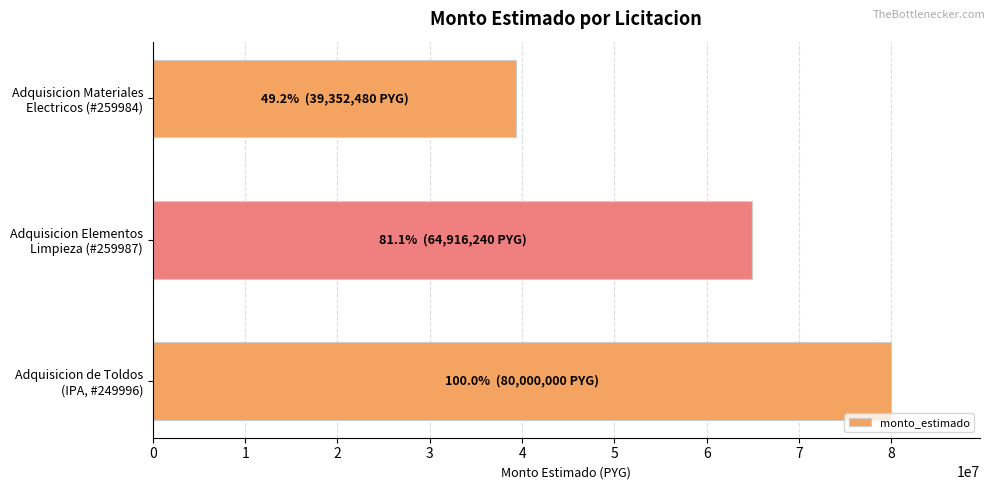

Count the number of categories in the chart.

3